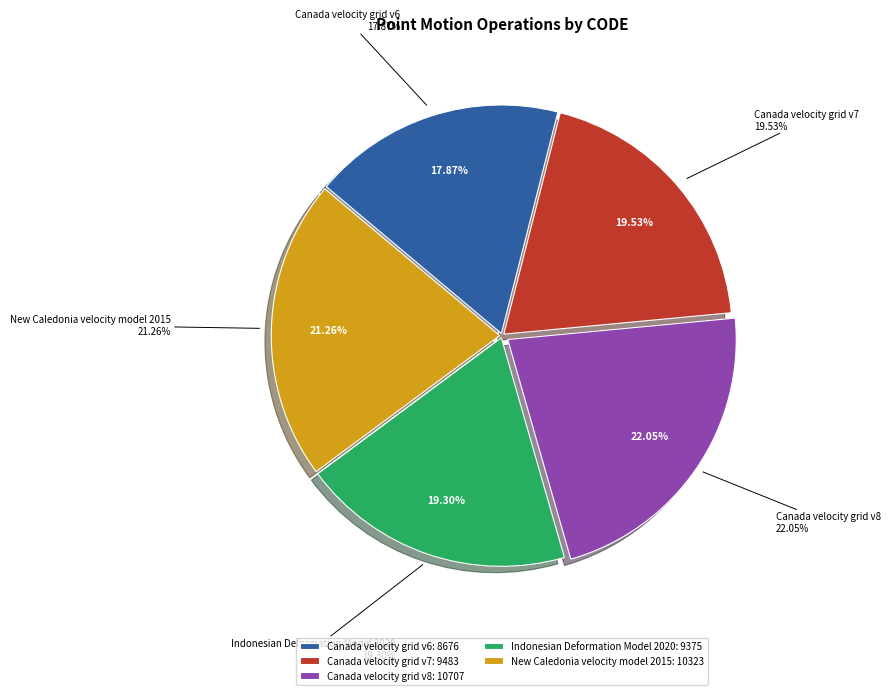

Combined, do Canada velocity grid v8 and Canada velocity grid v7 account for over 50%?

No